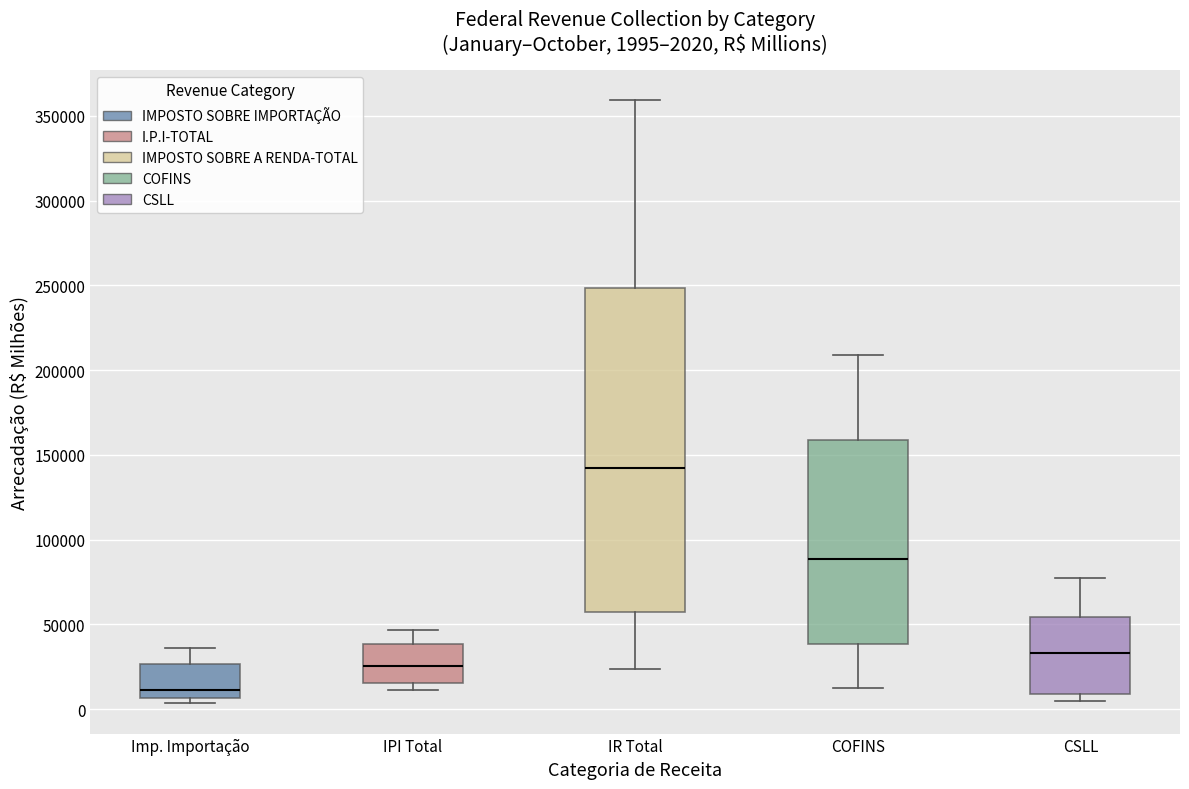

Which box has the highest median line?

IR Total